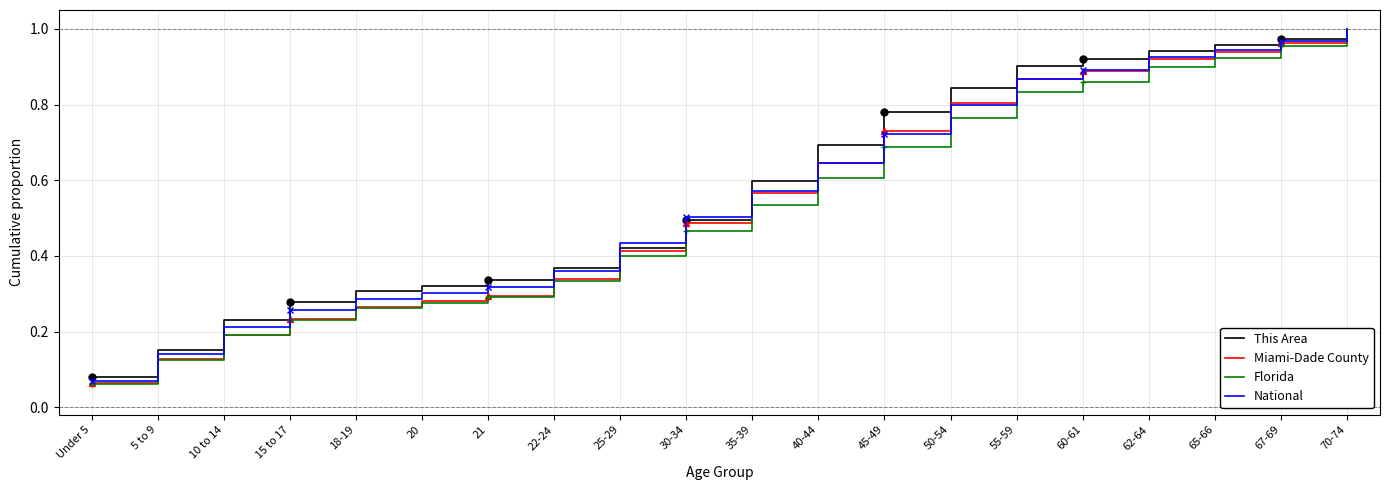

Reading left to right, extract all data points from this chart.

This Area: Under 5=0.1	5 to 9=0.2	10 to 14=0.2	15 to 17=0.3	18-19=0.3	20=0.3	21=0.3	22-24=0.4	25-29=0.4	30-34=0.5	35-39=0.6	40-44=0.7	45-49=0.8	50-54=0.8	55-59=0.9	60-61=0.9	62-64=0.9	65-66=1.0	67-69=1.0	70-74=1.0
Miami-Dade County: Under 5=0.1	5 to 9=0.1	10 to 14=0.2	15 to 17=0.2	18-19=0.3	20=0.3	21=0.3	22-24=0.3	25-29=0.4	30-34=0.5	35-39=0.6	40-44=0.6	45-49=0.7	50-54=0.8	55-59=0.9	60-61=0.9	62-64=0.9	65-66=0.9	67-69=1.0	70-74=1.0
Florida: Under 5=0.1	5 to 9=0.1	10 to 14=0.2	15 to 17=0.2	18-19=0.3	20=0.3	21=0.3	22-24=0.3	25-29=0.4	30-34=0.5	35-39=0.5	40-44=0.6	45-49=0.7	50-54=0.8	55-59=0.8	60-61=0.9	62-64=0.9	65-66=0.9	67-69=1.0	70-74=1.0
National: Under 5=0.1	5 to 9=0.1	10 to 14=0.2	15 to 17=0.3	18-19=0.3	20=0.3	21=0.3	22-24=0.4	25-29=0.4	30-34=0.5	35-39=0.6	40-44=0.6	45-49=0.7	50-54=0.8	55-59=0.9	60-61=0.9	62-64=0.9	65-66=0.9	67-69=1.0	70-74=1.0